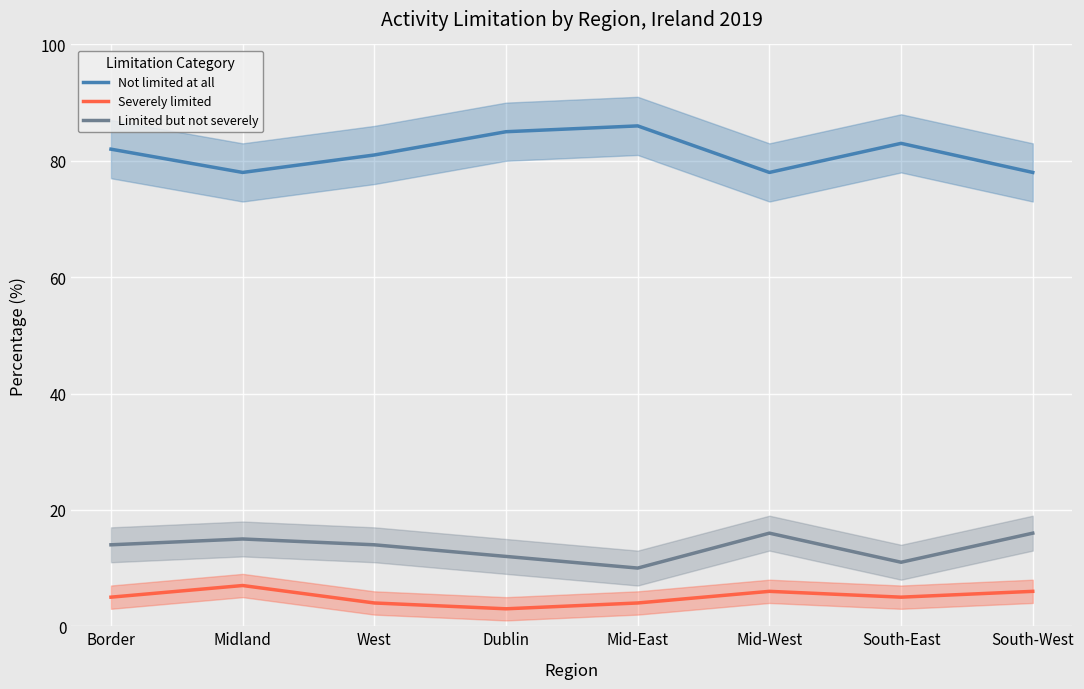

At which category does Limited but not severely reach its first local valley?

Mid-East